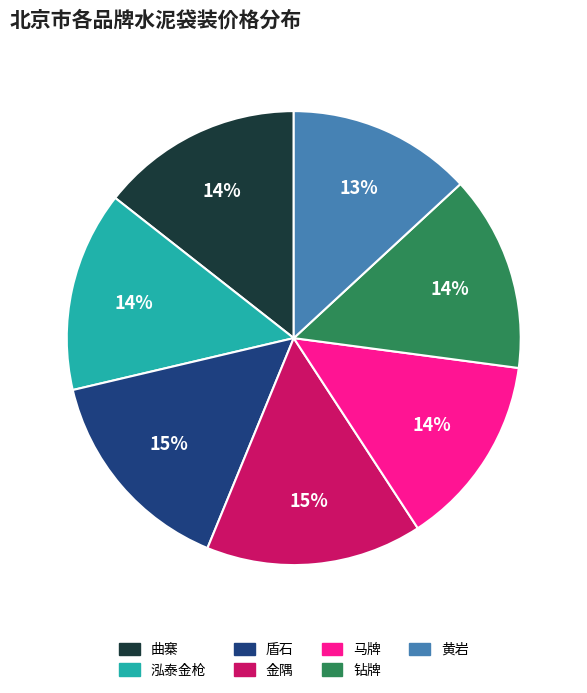

The 黄岩 slice represents 1% of the pie. True or false?

False